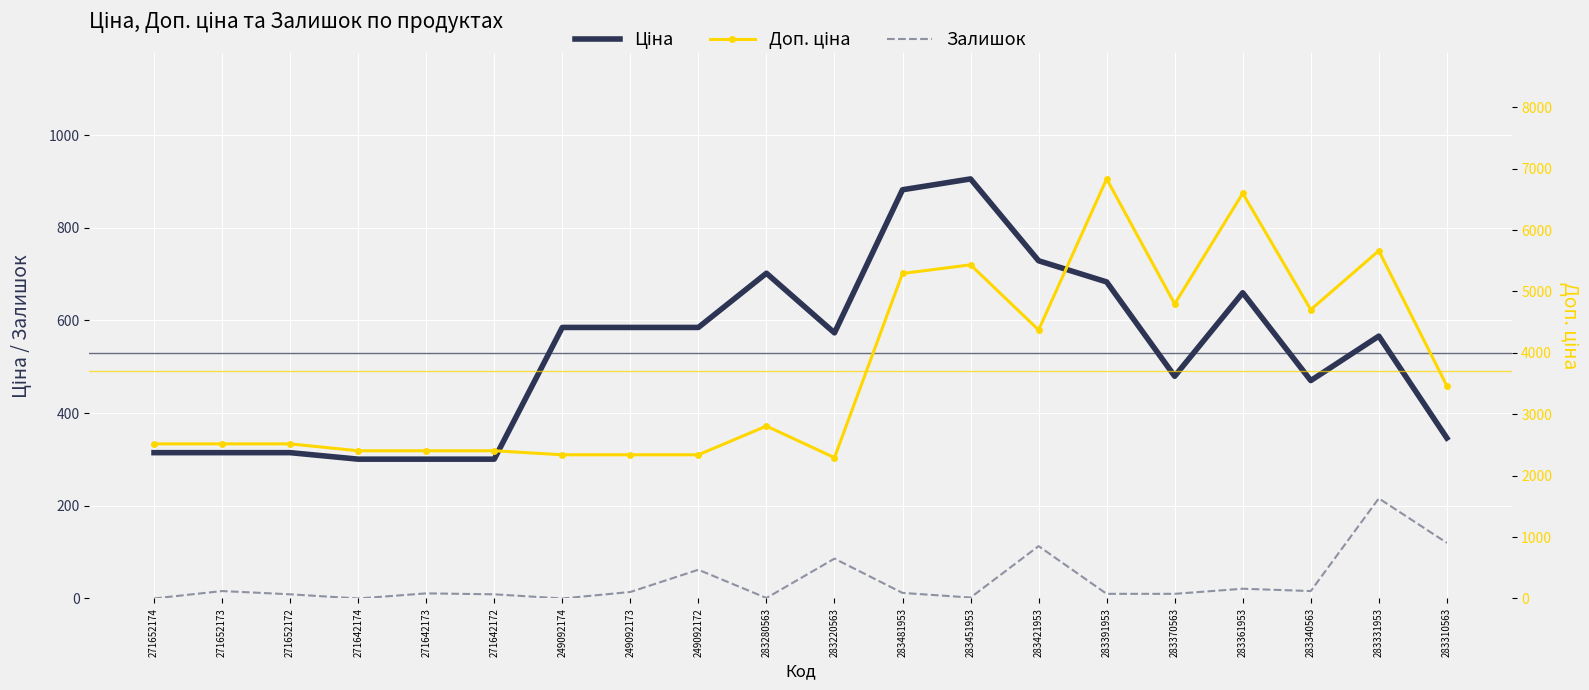

What position from the right is 283331953?

2